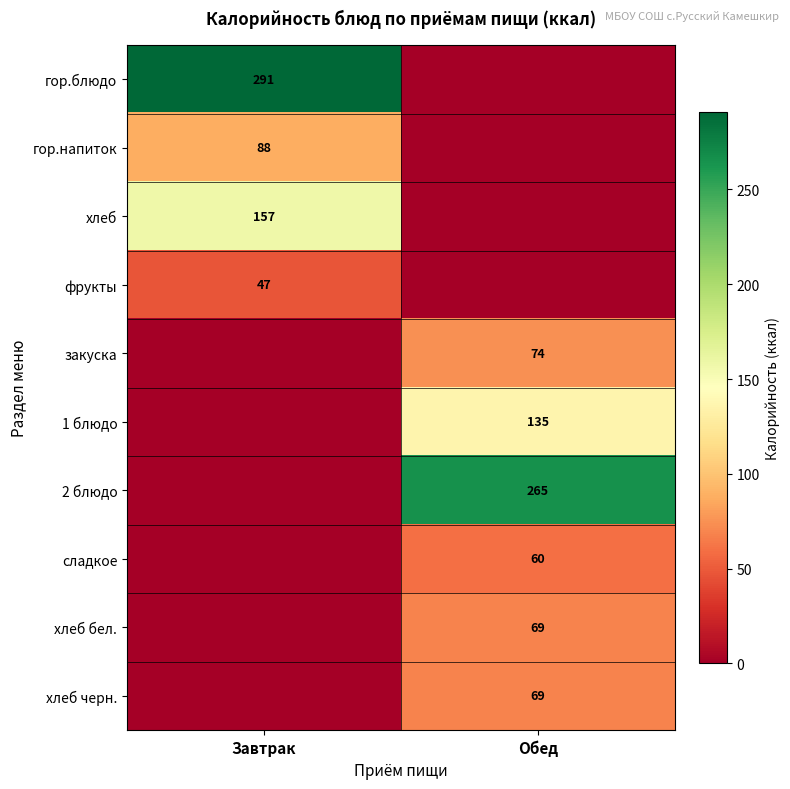

The value of сладкое at Обед is 98. True or false?

False